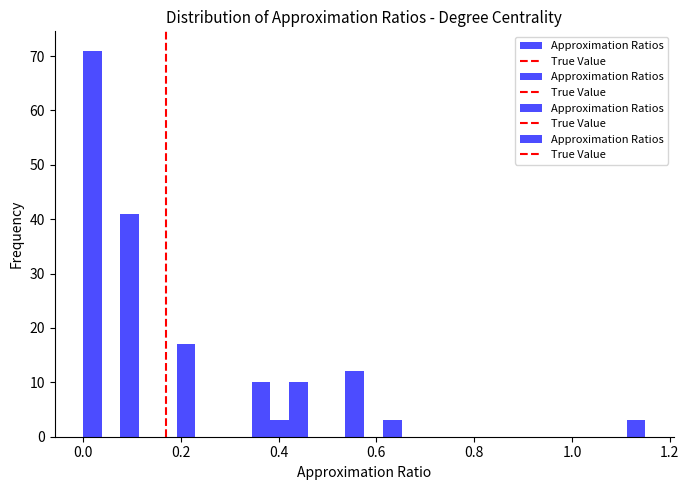

Around what value on the x-axis is the tallest bar? Give the approximate position of its centre, as read against the axis.

0.02